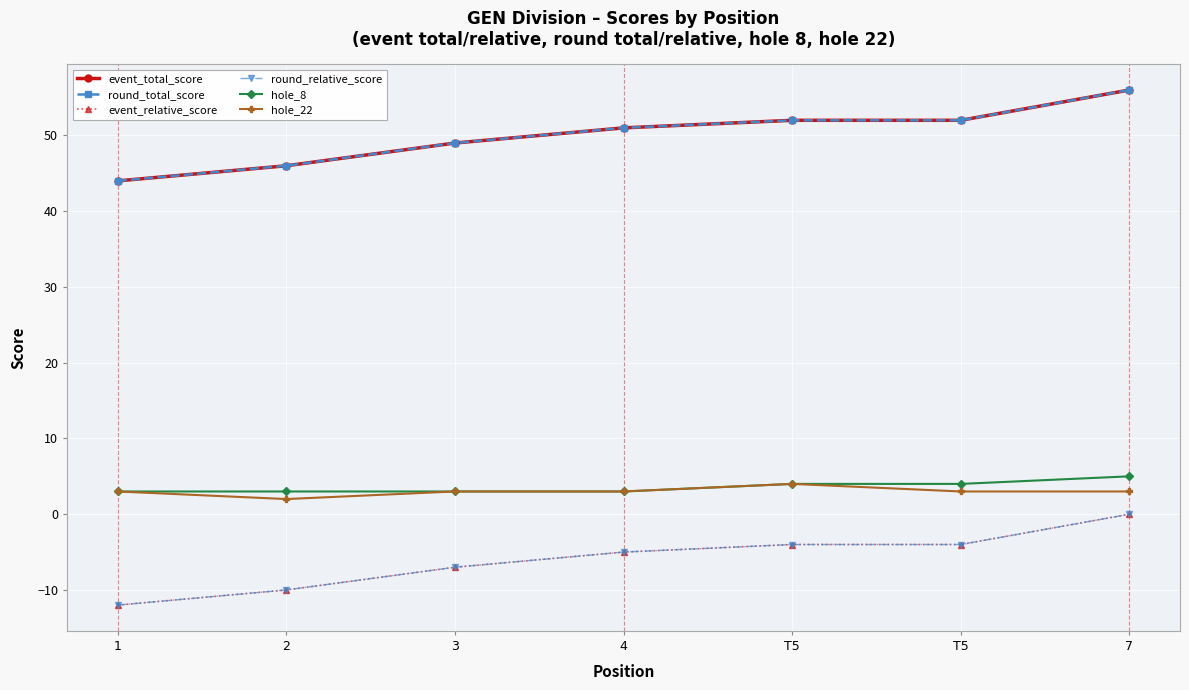

What is the approximate value of hole_8 at 3?

3